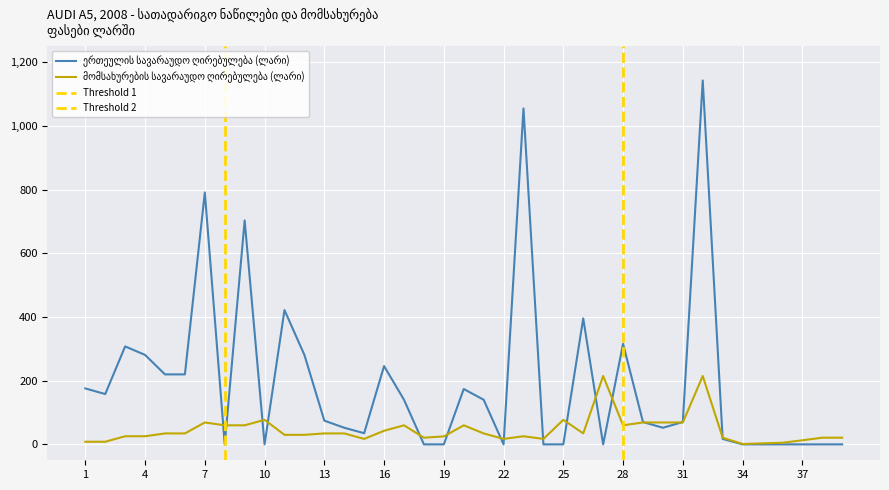

Which series has the largest range (max minus min)?

ერთეულის სავარაუდო ღირებულება (ლარი)